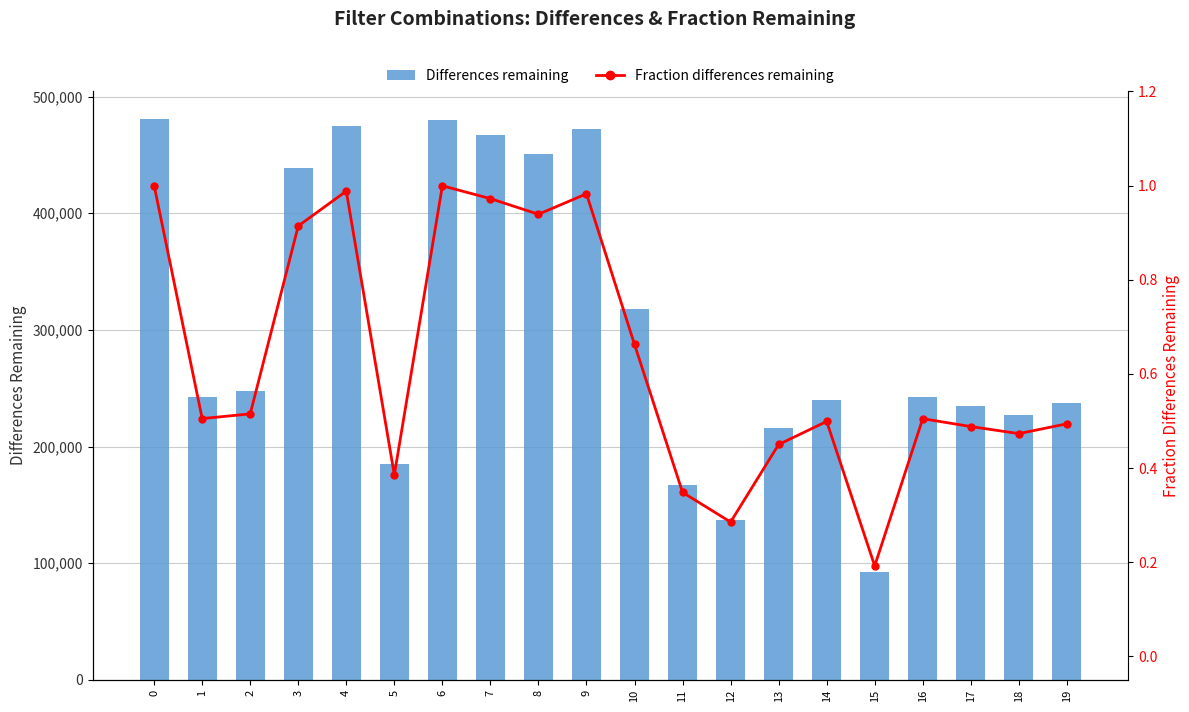

Reading right to left, extract all data points from this chart.

Differences remaining: 19=237302.0	18=227297.0	17=234521.0	16=242532.0	15=92320.0	14=239725.0	13=216195.0	12=137047.0	11=167381.0	10=318303.0	9=472021.0	8=451147.0	7=467105.0	6=480175.0	5=185202.0	4=474765.0	3=439200.0	2=247431.0	1=242658.0	0=480432.0
Fraction differences remaining: 19=0.5	18=0.5	17=0.5	16=0.5	15=0.2	14=0.5	13=0.5	12=0.3	11=0.3	10=0.7	9=1.0	8=0.9	7=1.0	6=1.0	5=0.4	4=1.0	3=0.9	2=0.5	1=0.5	0=1.0